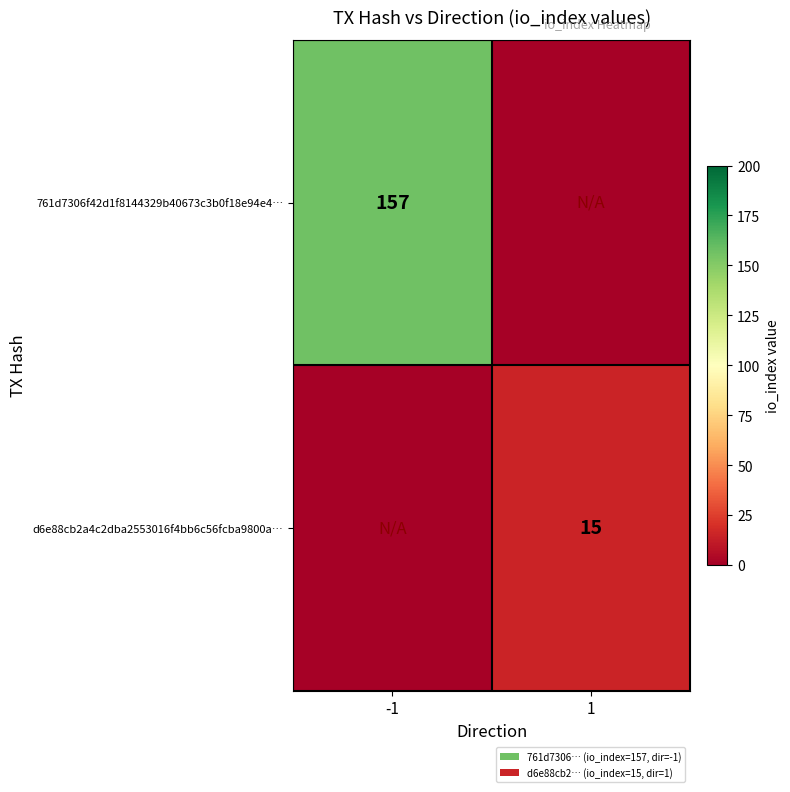

Is the value of d6e88cb2a4c2dba2553016f4bb6c56fcba9800a… at 1 greater than the value of 761d7306f42d1f8144329b40673c3b0f18e94e4… at -1?

No